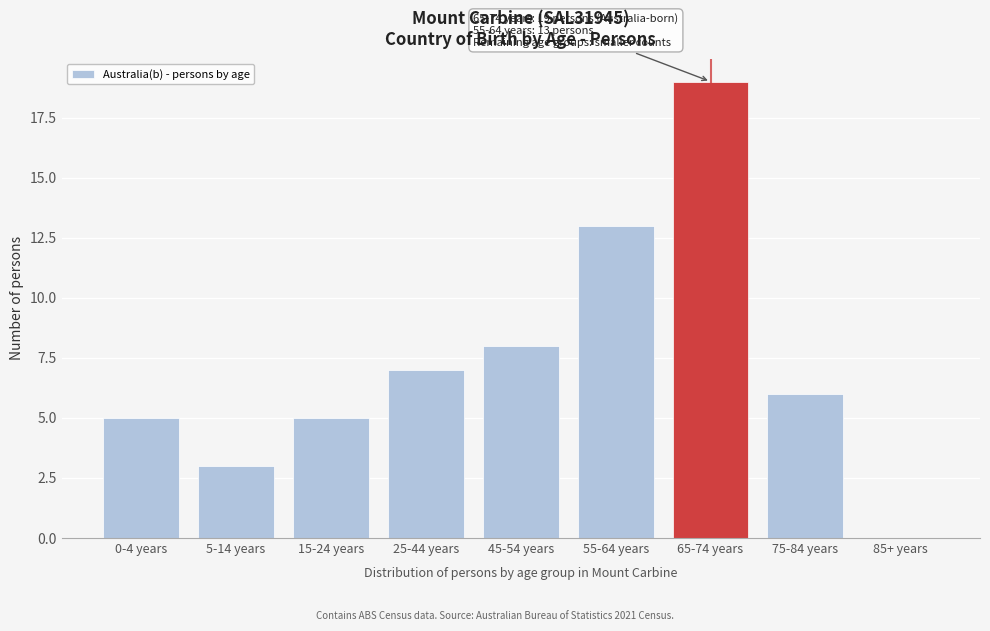

Reading left to right, what are all the values shown in this chart?

0-4 years=5	5-14 years=3	15-24 years=5	25-44 years=7	45-54 years=8	55-64 years=13	65-74 years=19	75-84 years=6	85+ years=0